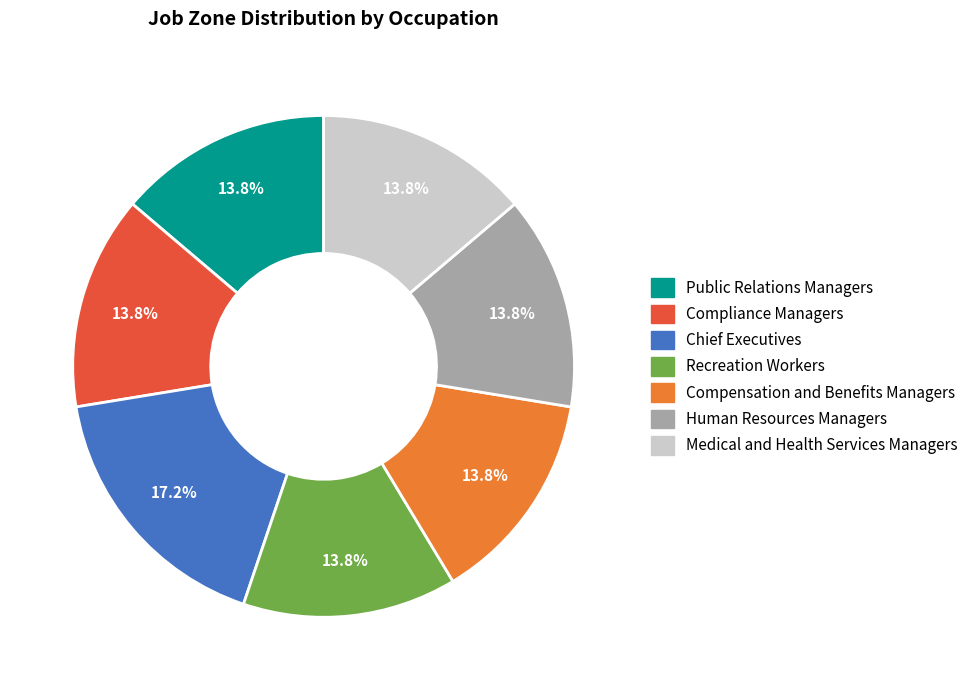

To the nearest percent, what percentage of the pie is Compensation and Benefits Managers?

14%